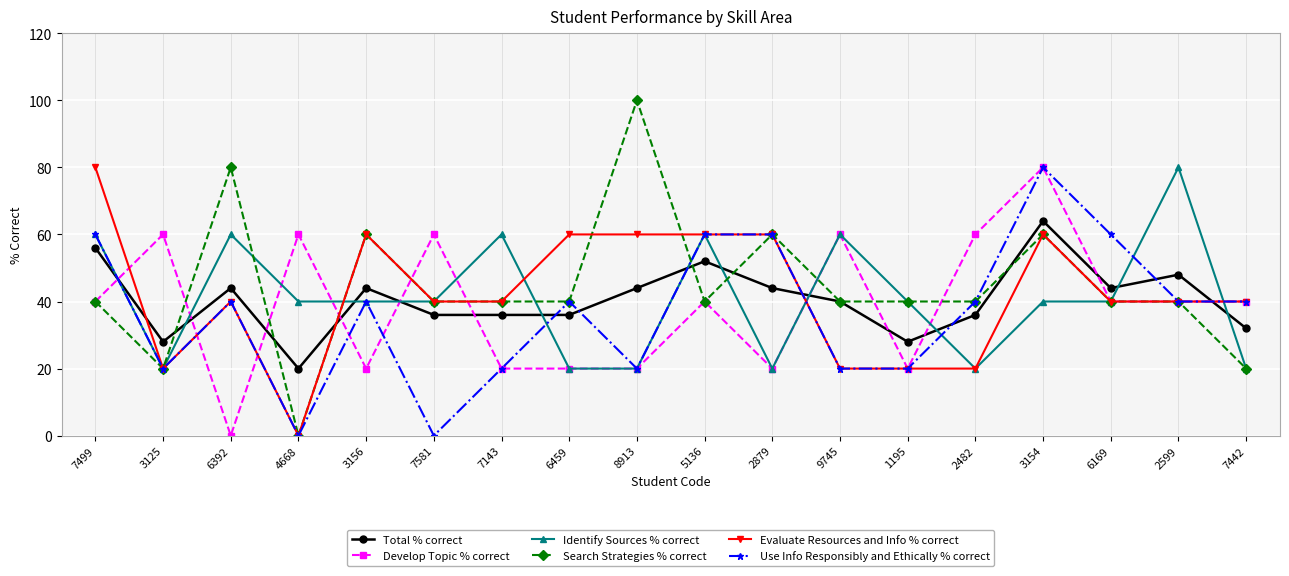

True or false: Search Strategies % correct has more than 1 points higher than both neighbors.

True